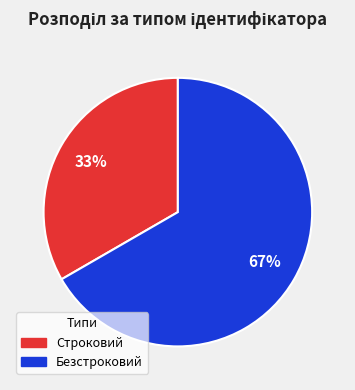

Is the sum of Строковий and Безстроковий greater than half?

Yes